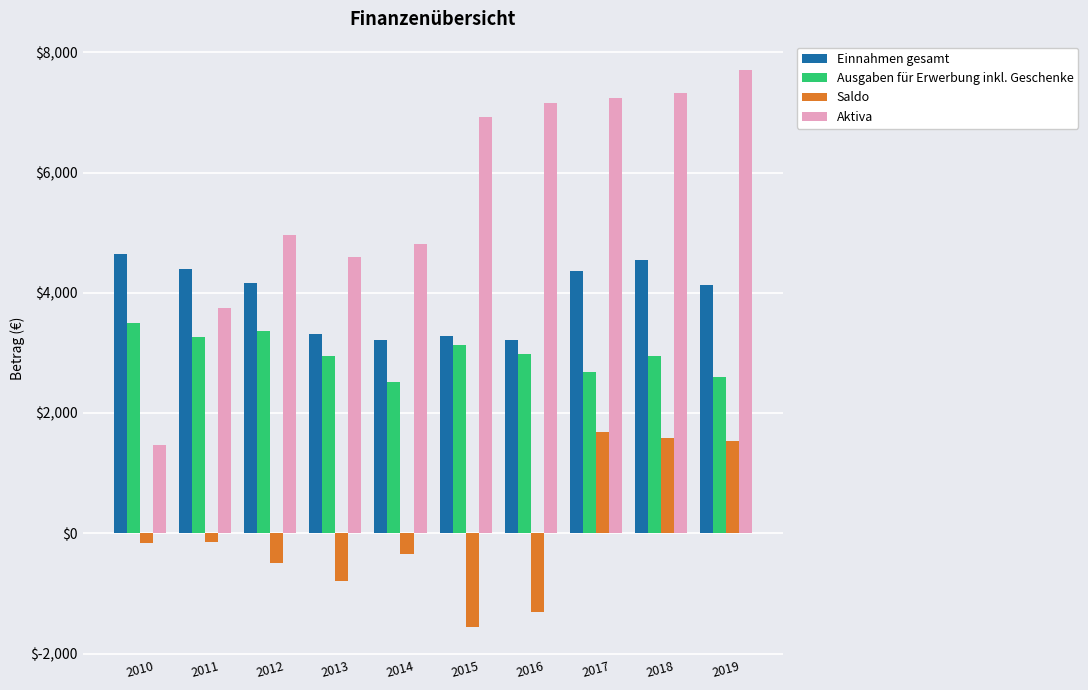

Which category has the highest value in the Ausgaben für Erwerbung inkl. Geschenke series?

2010